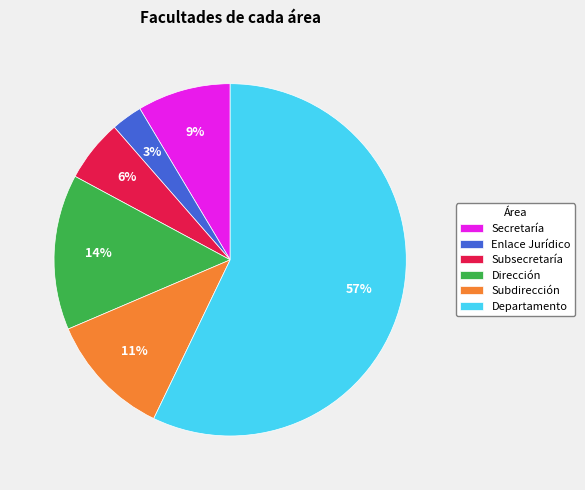

Which slice represents more than half of the pie?

Departamento